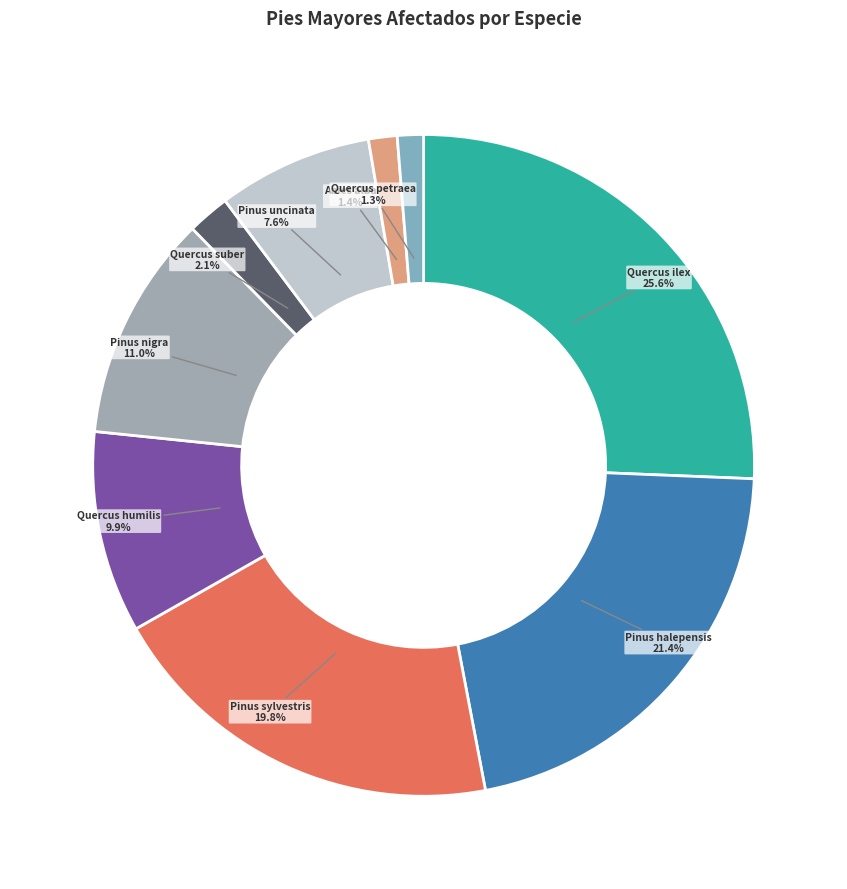

Combined, what portion of the pie is Abies alba and Pinus halepensis?

22.8%